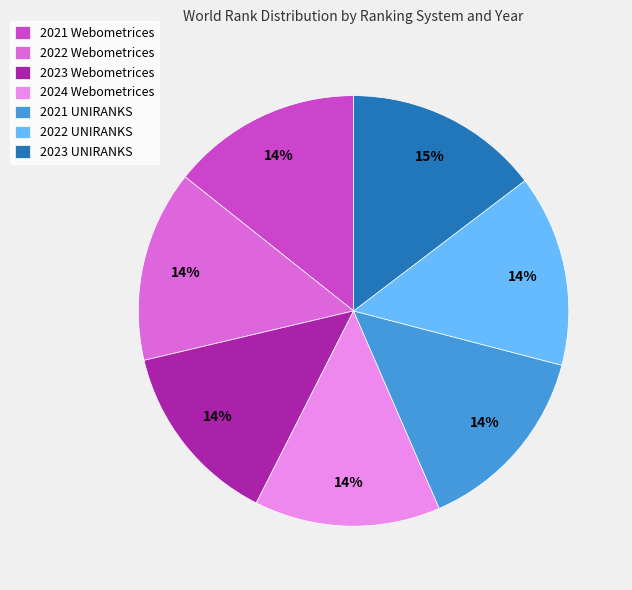

Does 2024 Webometrices represent more than half of the total?

No